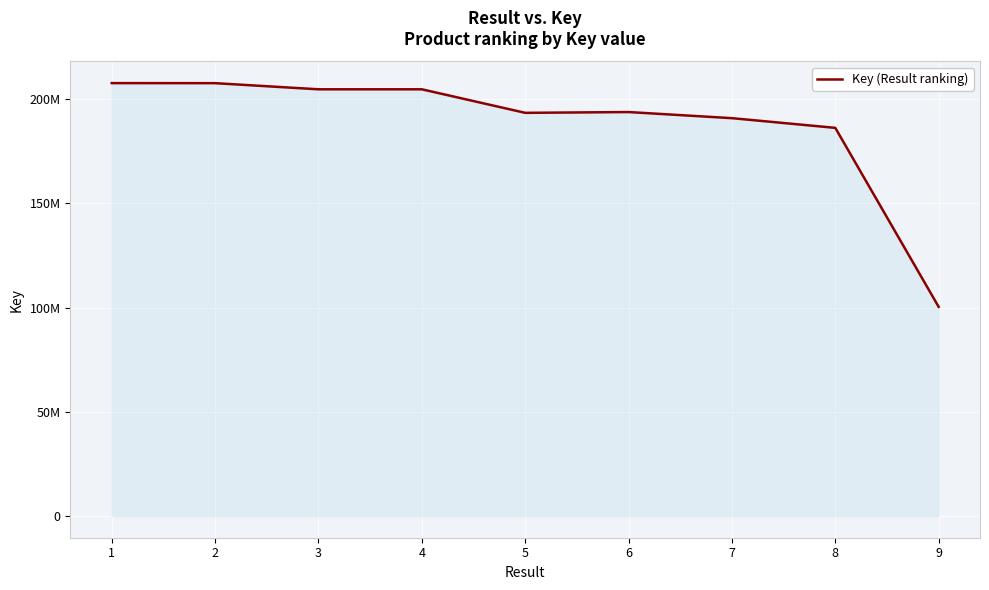

What is the sum of all values?

1690131363